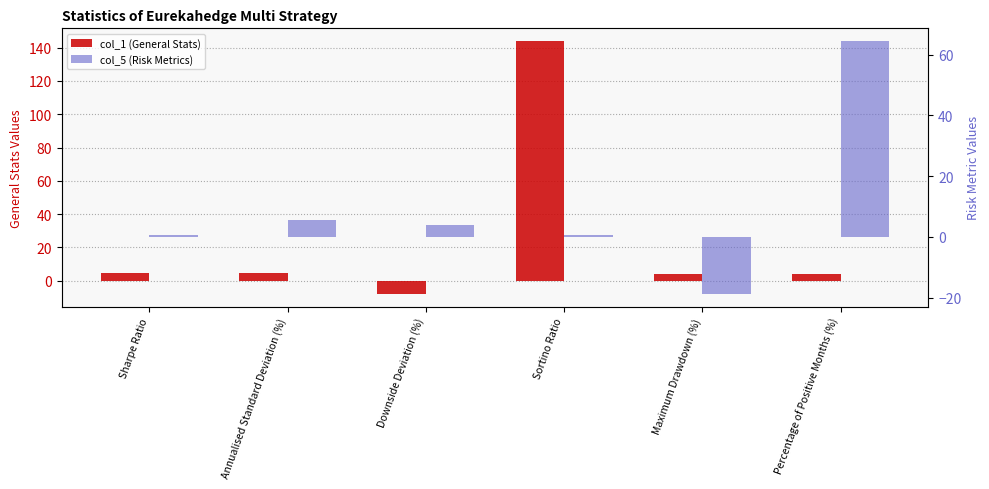

What is the label of the 6th bar from the right?

Sharpe Ratio